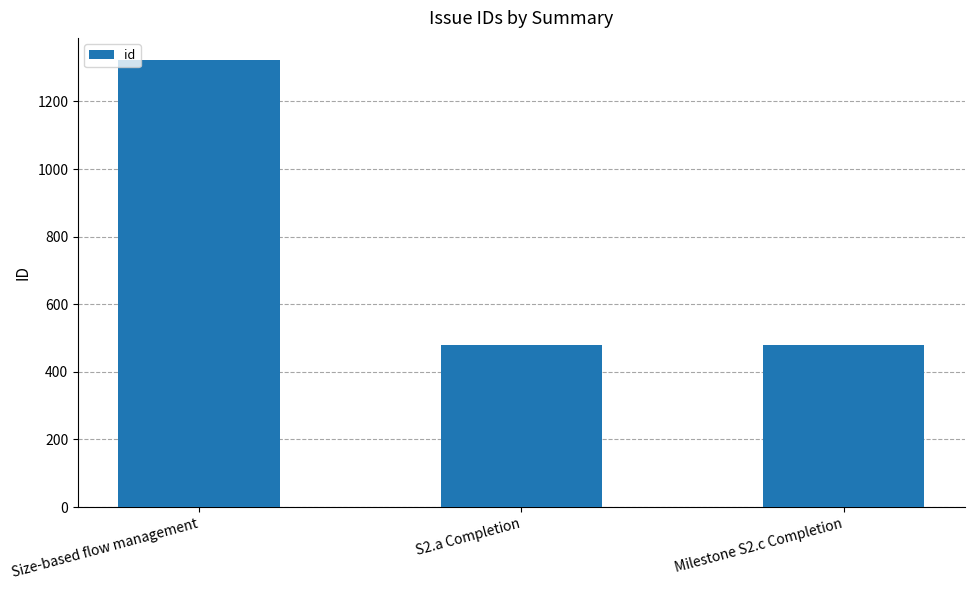

What is the difference between the second highest and minimum values?

1